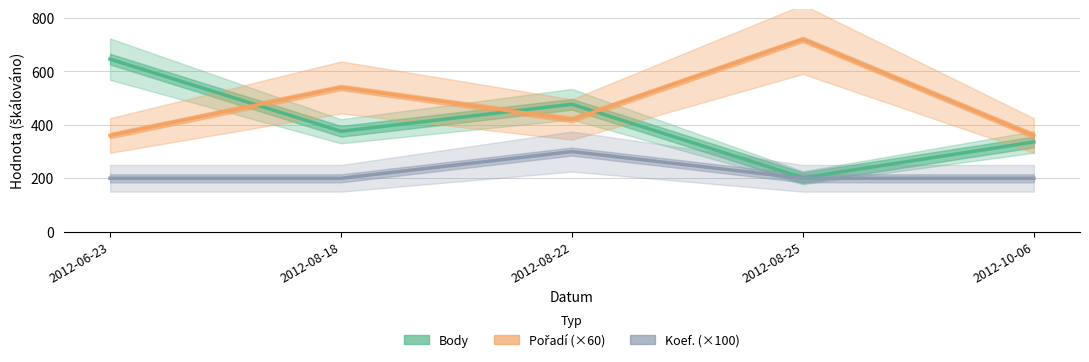

True or false: Pořadí (×60) has a value of 360 at 2012-10-06.

True